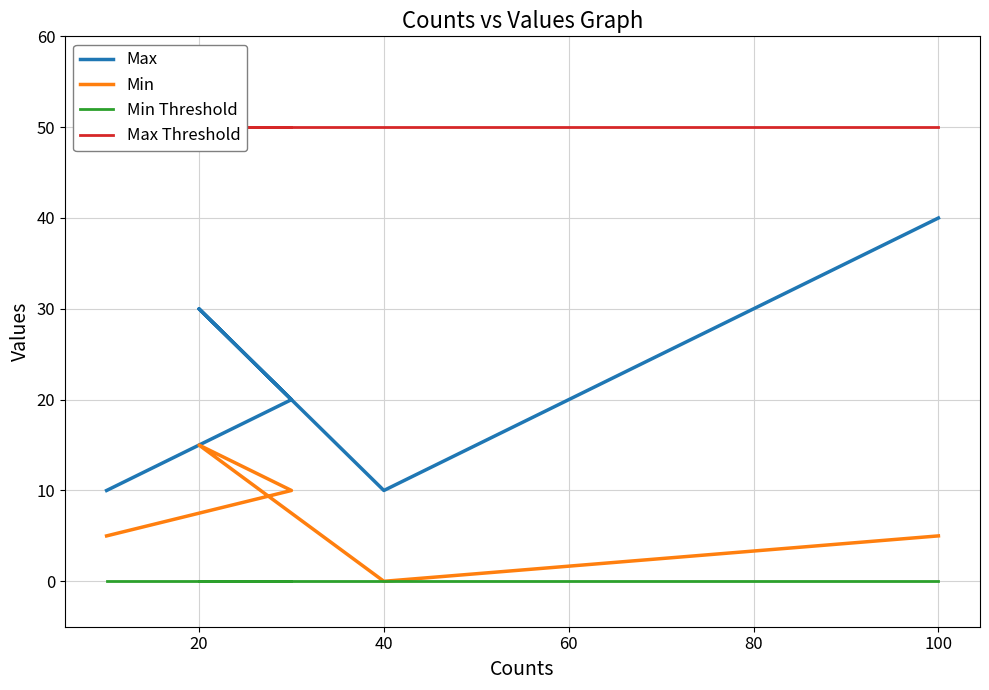

True or false: Max Threshold has a value of 50 at 20.

True